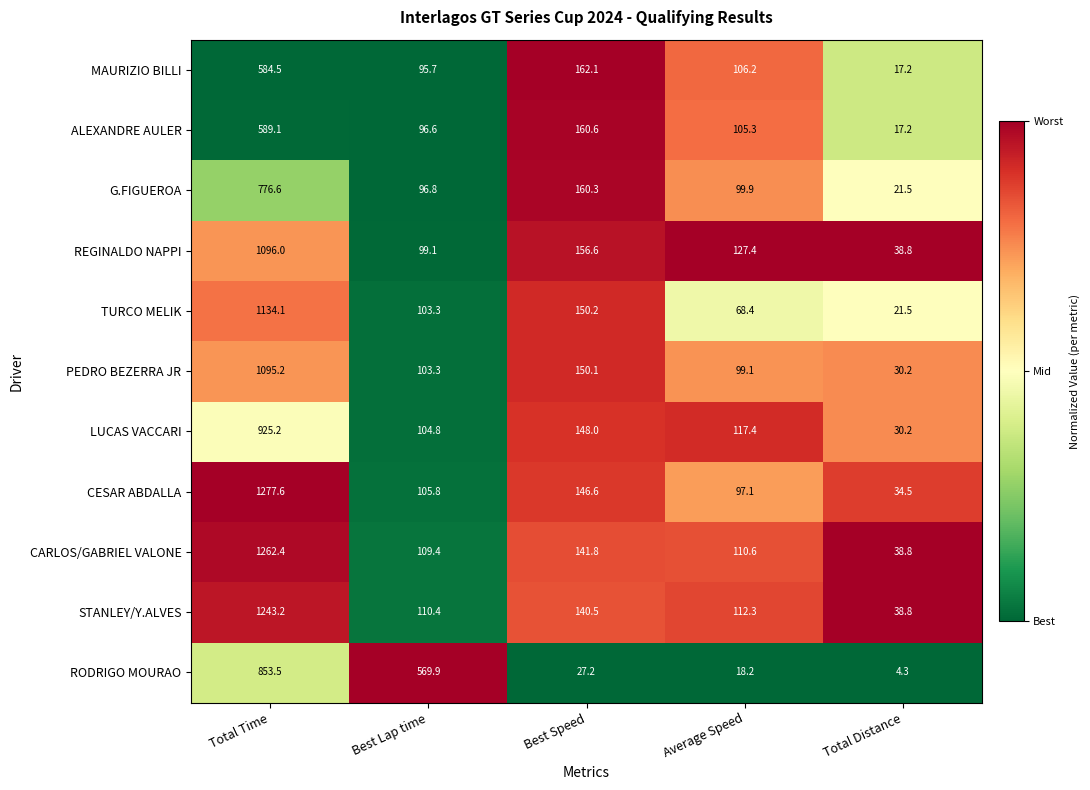

What is the difference between the CARLOS/GABRIEL VALONE values at Total Distance and Best Lap time?

70.6